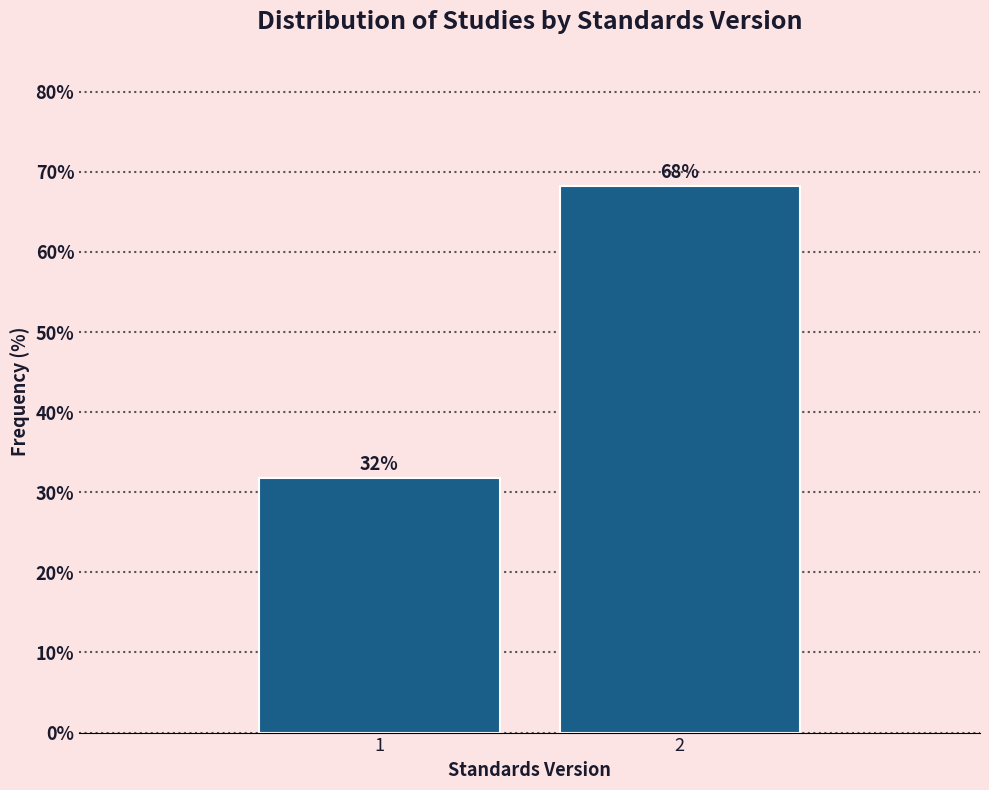

What is the average value?

50.0